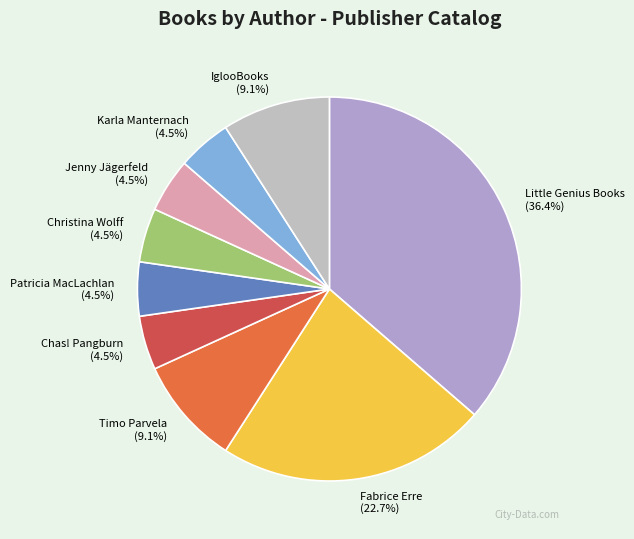

Does Timo Parvela account for over 50% of the chart?

No